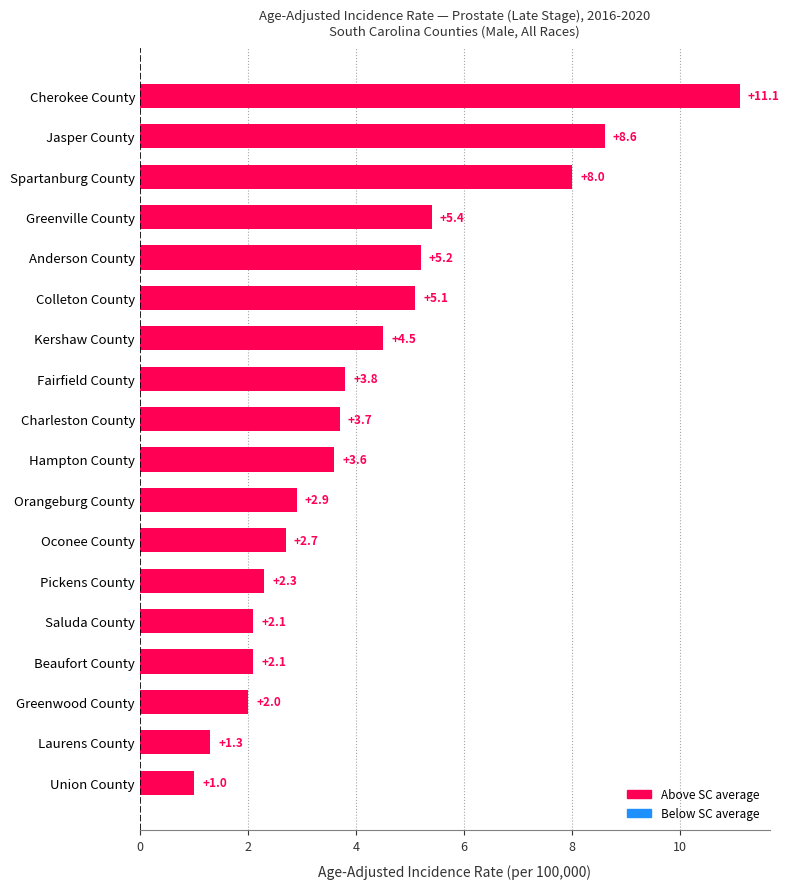

At which label is the value closest to 6?

Greenville County